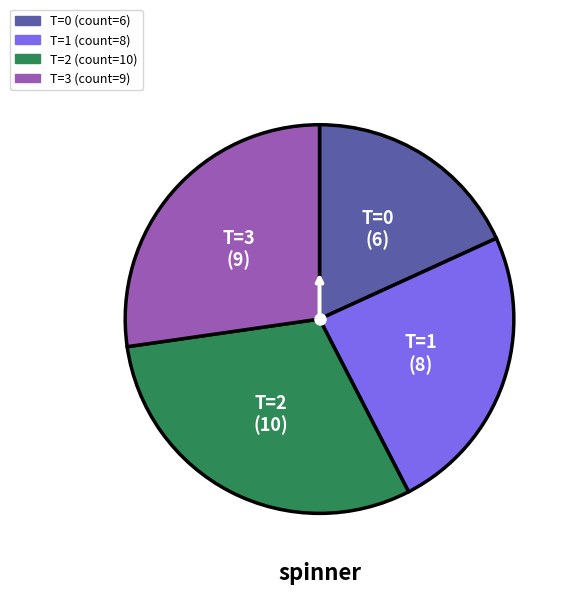

Is there a majority slice in this chart?

No